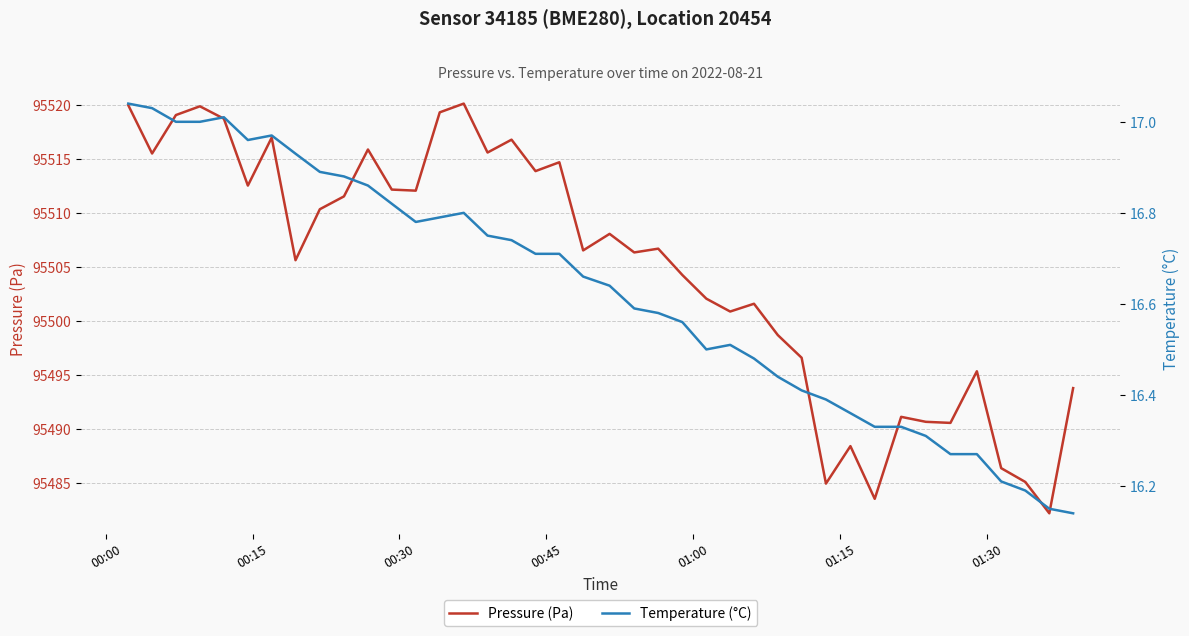

What is the lowest value of the Pressure (Pa) series?

95482.2